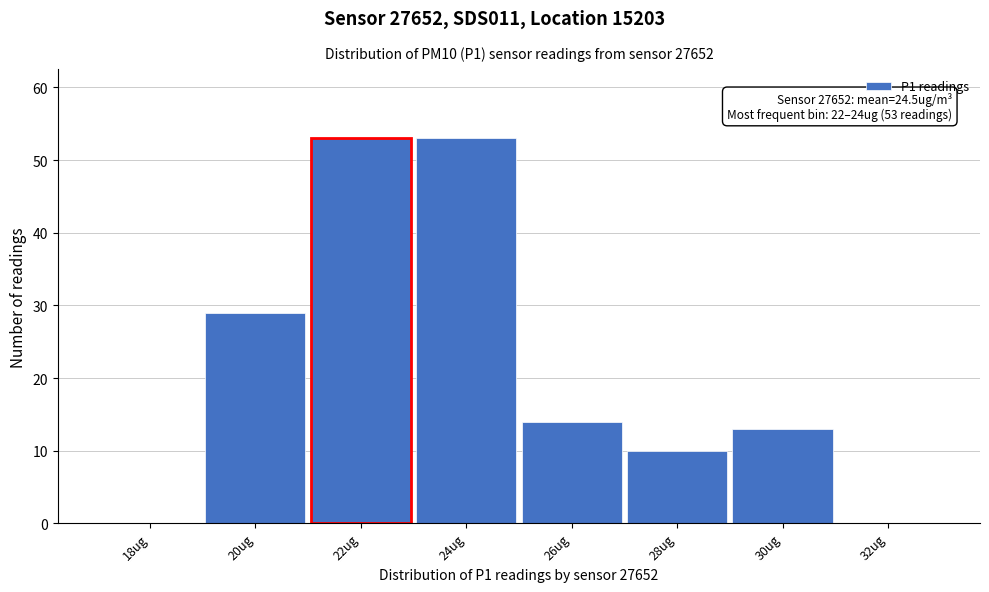

Reading left to right, transcribe all the data shown in this chart.

18ug=0	20ug=29	22ug=53	24ug=53	26ug=14	28ug=10	30ug=13	32ug=0